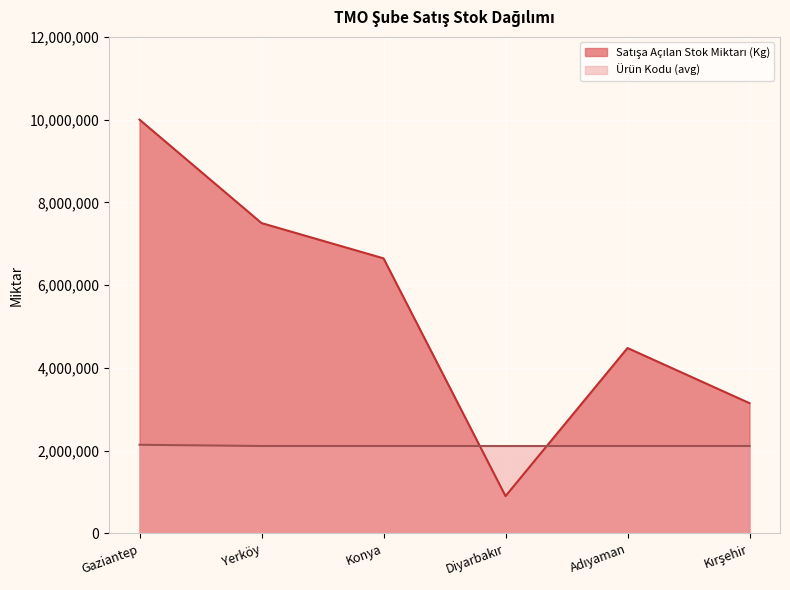

What is the label of the 5th point from the left?

Adıyaman